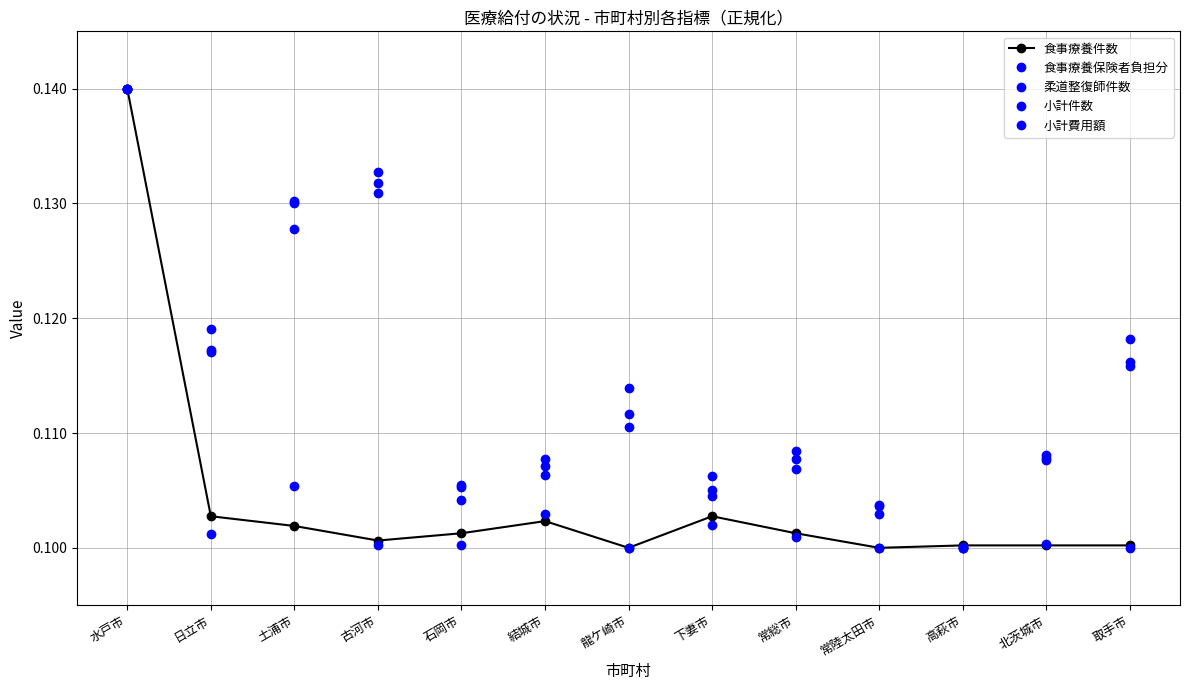

Count the number of data series in this chart.

5